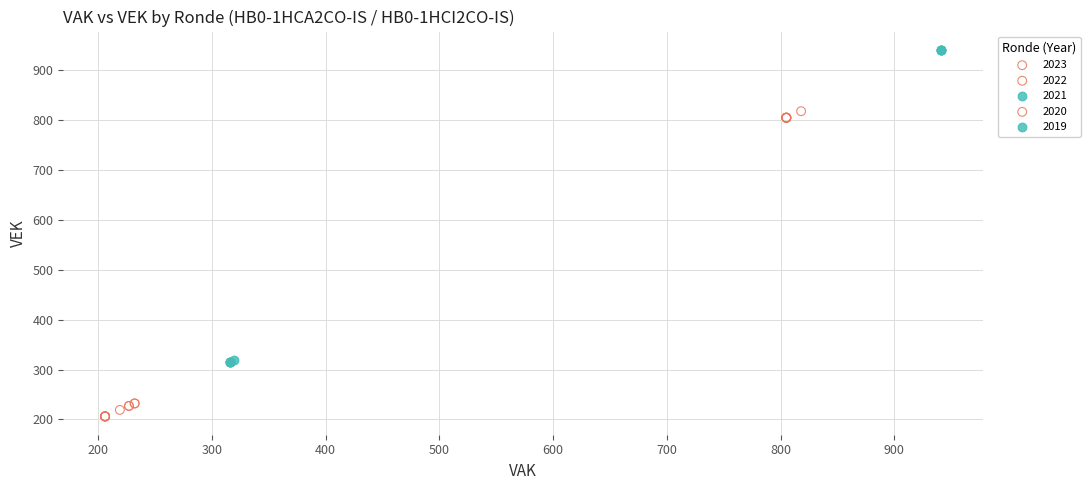

Which series reaches the maximum Y coordinate?

2019